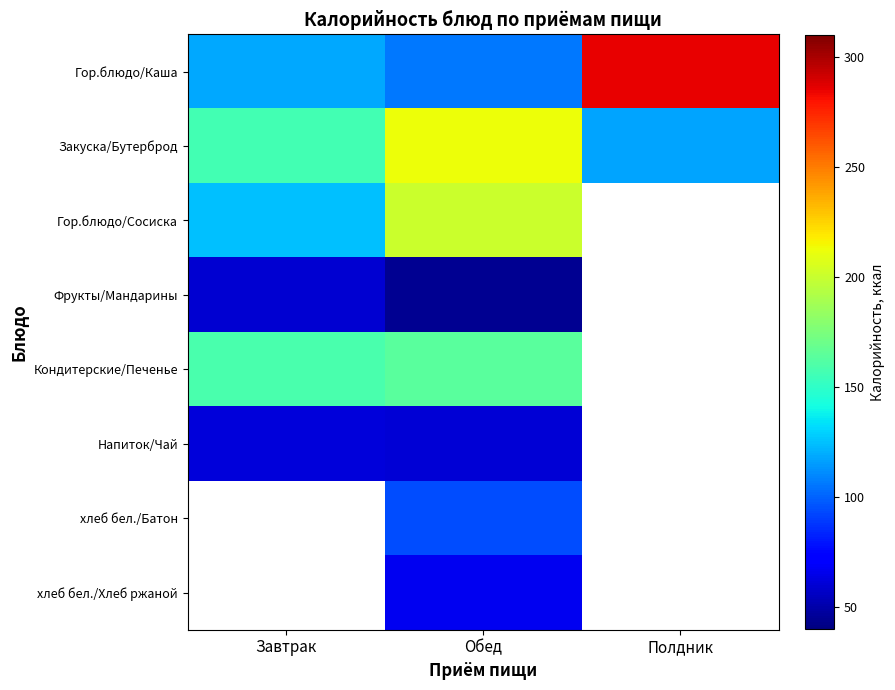

Where does the Кондитерские/Печенье series first go above 163?

Обед